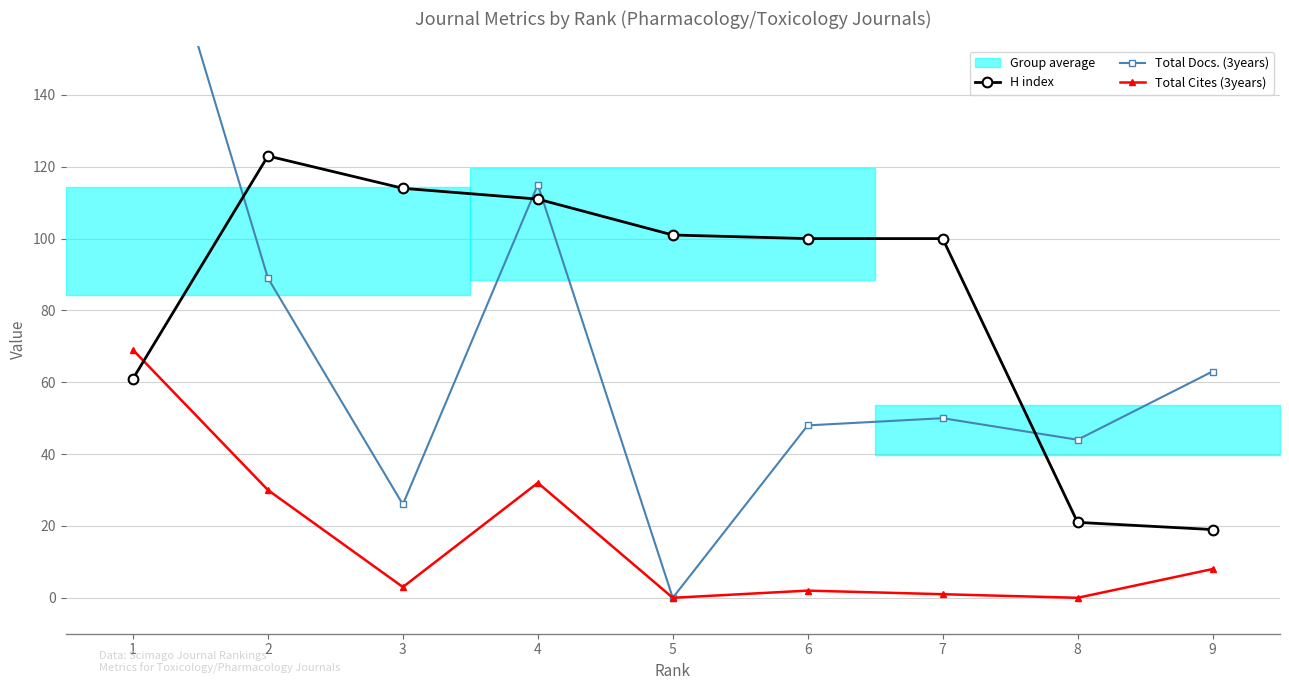

Where is the first local minimum for Total Cites (3years)?

3